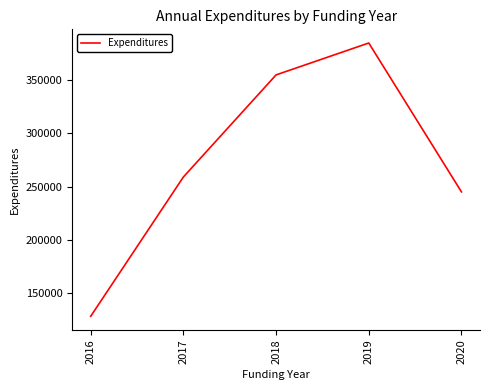

What is the difference between the values at 2020 and 2019?

140000